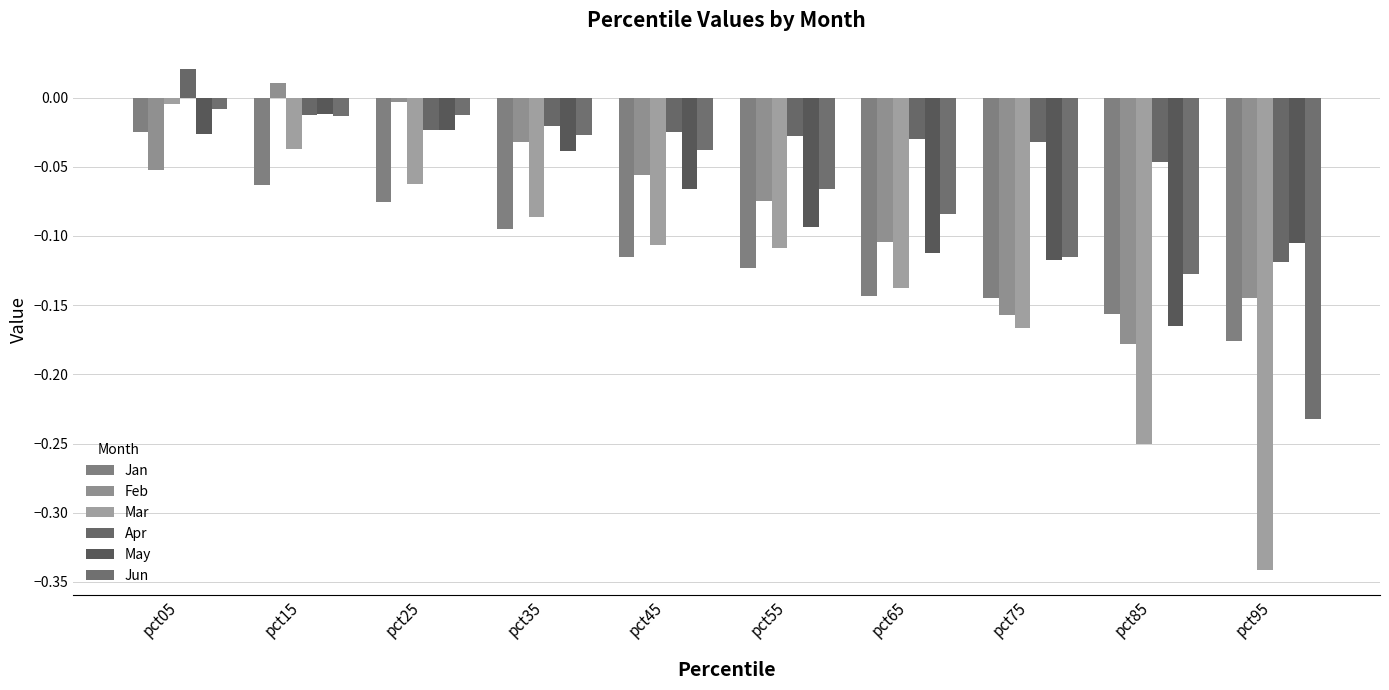

Which series has the largest range (max minus min)?

Mar